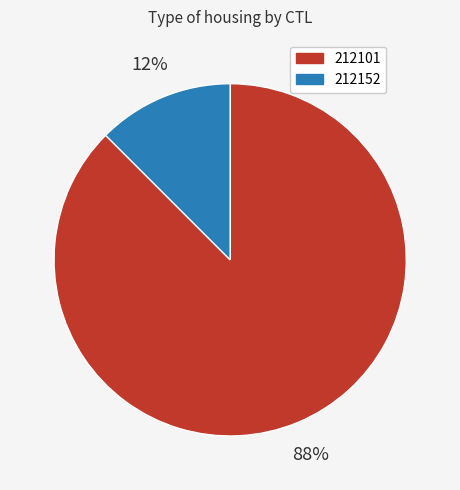

To the nearest percent, what is the average slice percentage?

50%